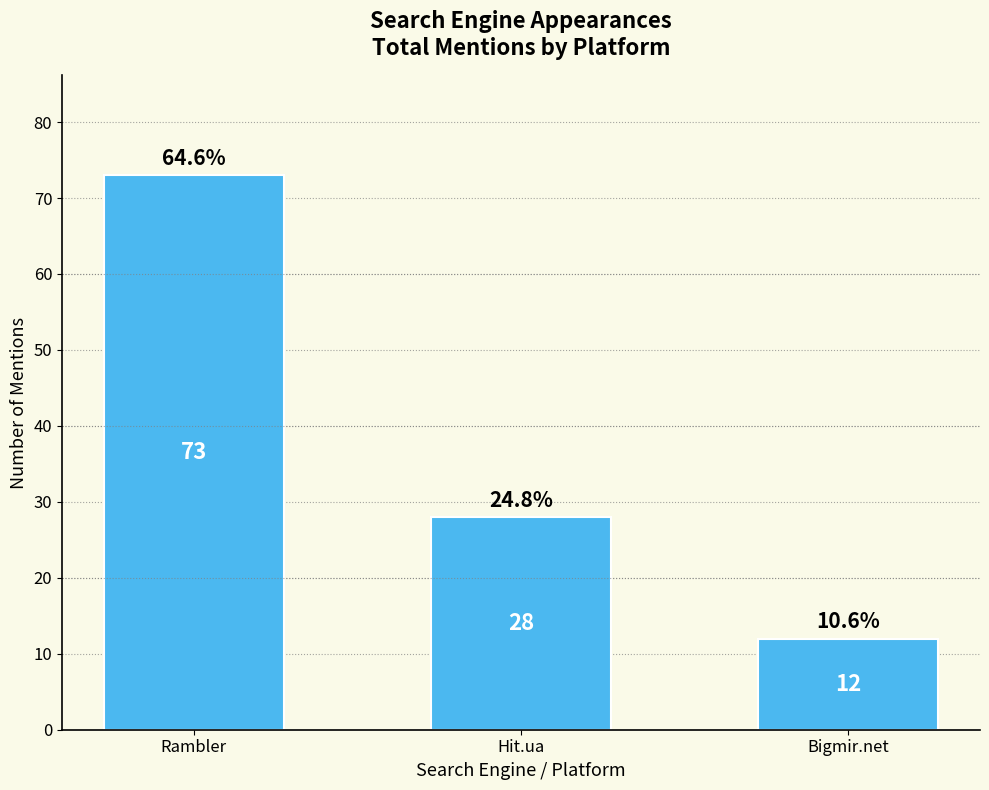

What is the sum of all values?

113